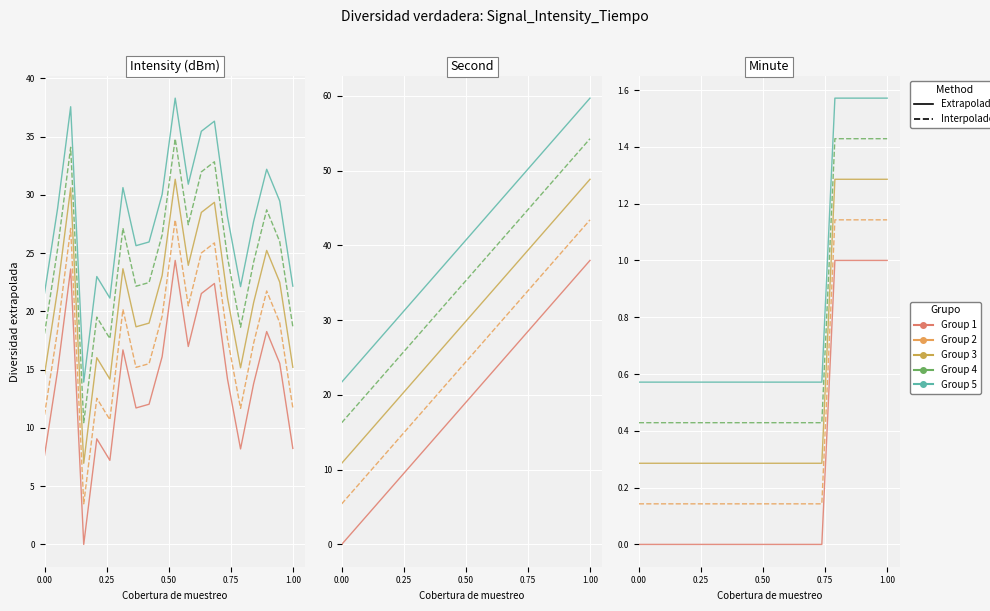

True or false: Group 3 and Group 2 cross at least once.

False